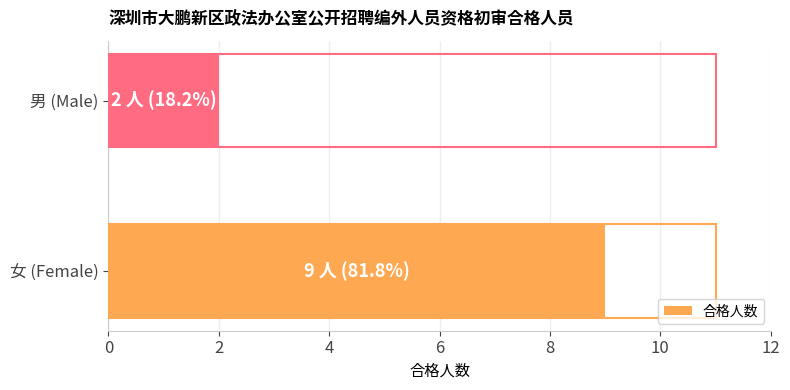

What is the difference between the maximum and minimum values?

7